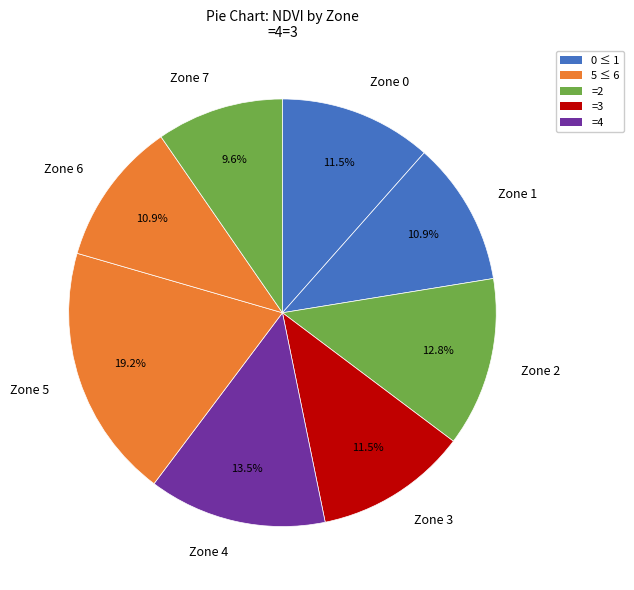

Is it true that Zone 7 is 10% of the pie?

True